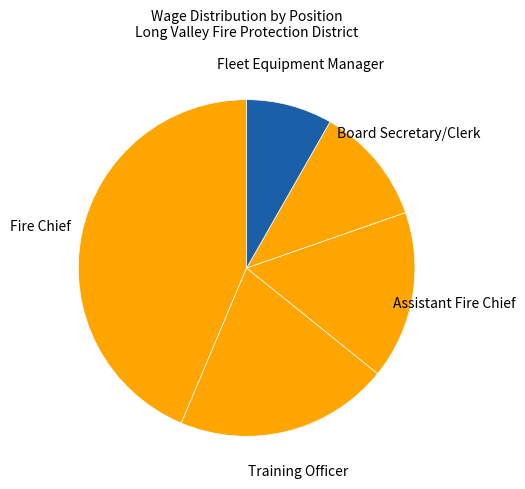

Does Assistant Fire Chief represent more than half of the total?

No